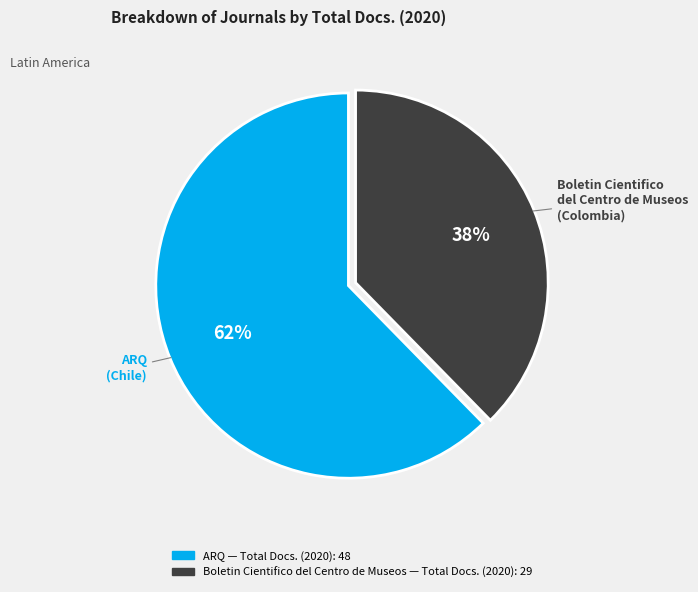

Which slice is the smallest?

Boletin Cientifico del Centro de Museos